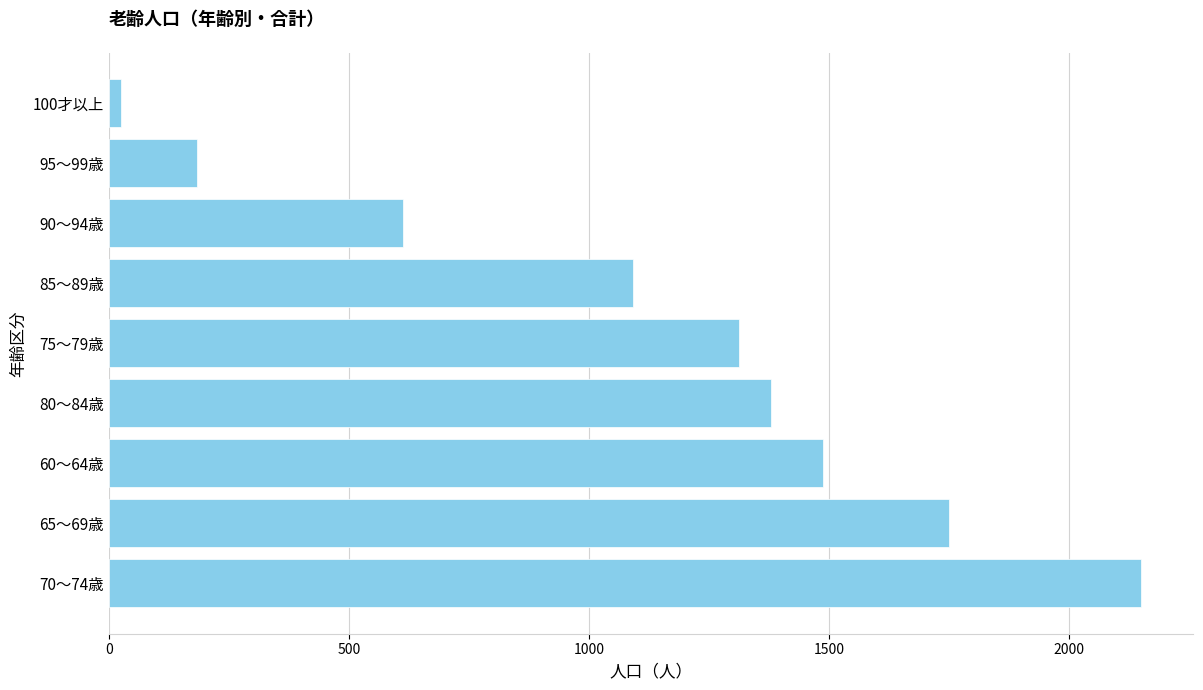

The chart shows a value of 2216 at 60～64歳. True or false?

False